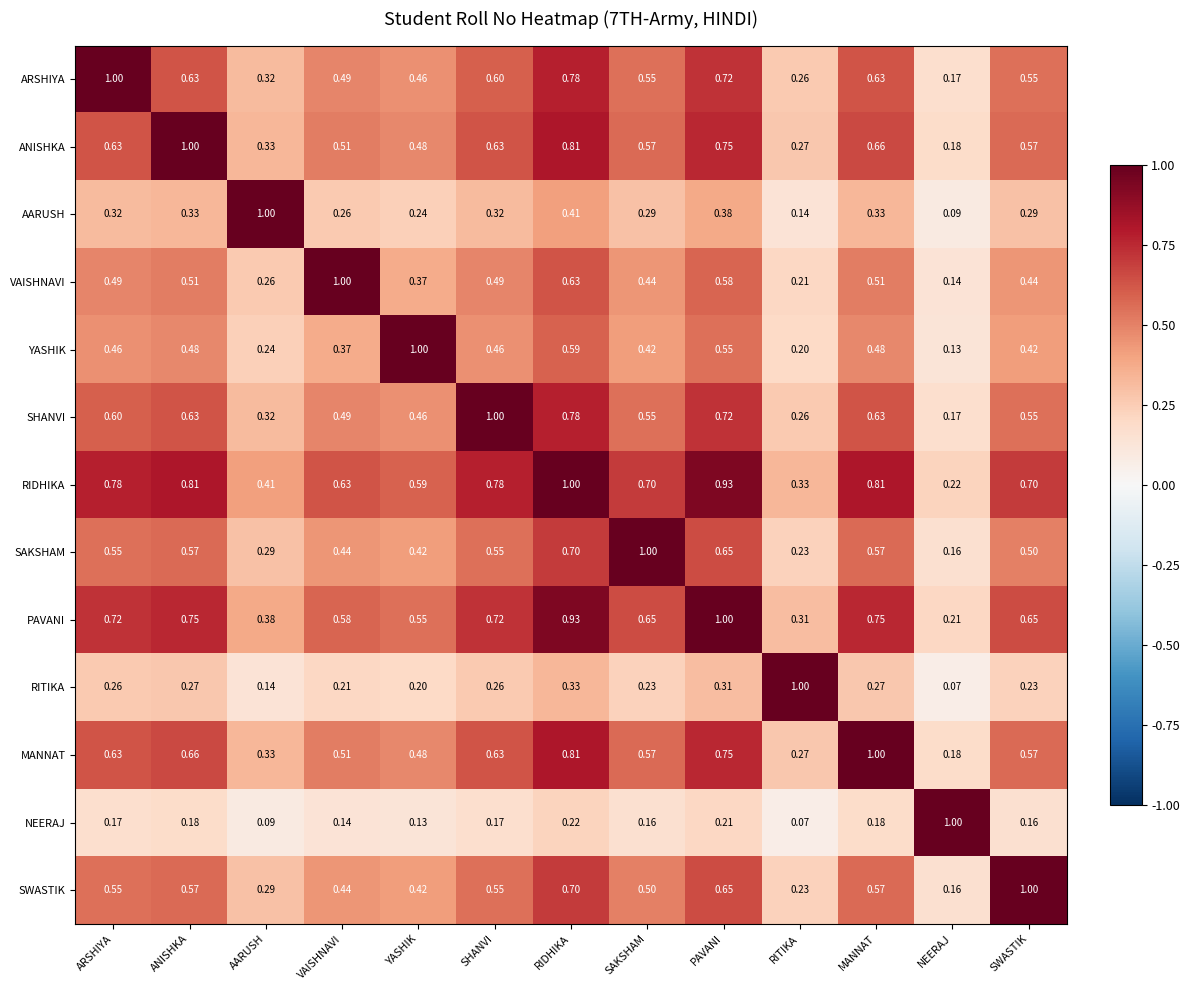

At how many categories does at least one series exceed 0?

13